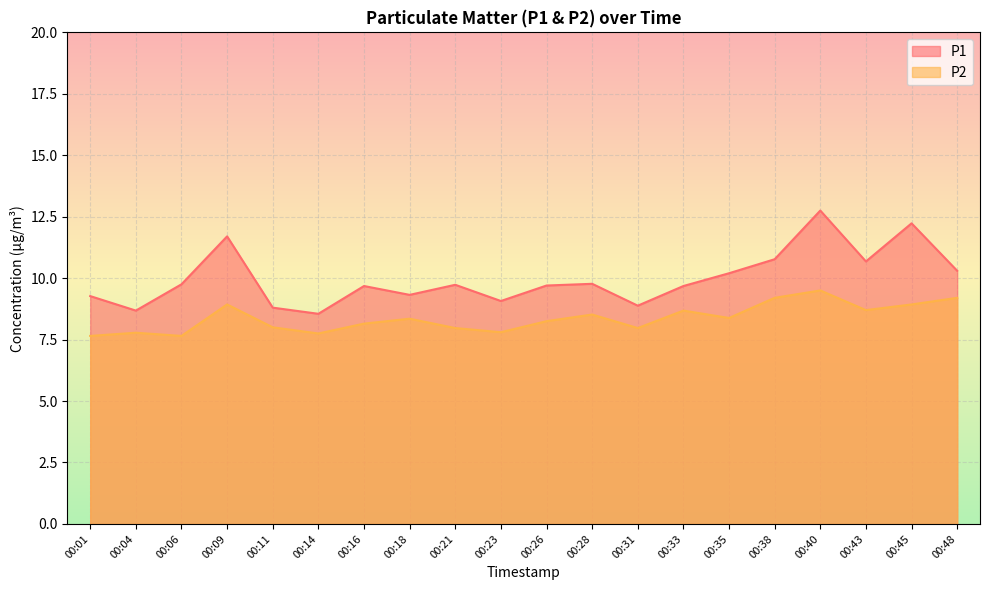

Reading left to right, list all the values displayed in this chart.

P1: 00:01=9.3	00:04=8.7	00:06=9.8	00:09=11.7	00:11=8.8	00:14=8.6	00:16=9.7	00:18=9.3	00:21=9.7	00:23=9.1	00:26=9.7	00:28=9.8	00:31=8.9	00:33=9.7	00:35=10.2	00:38=10.8	00:40=12.8	00:43=10.7	00:45=12.2	00:48=10.3
P2: 00:01=7.7	00:04=7.8	00:06=7.7	00:09=8.9	00:11=8.0	00:14=7.8	00:16=8.2	00:18=8.3	00:21=8.0	00:23=7.8	00:26=8.2	00:28=8.5	00:31=8.0	00:33=8.7	00:35=8.4	00:38=9.2	00:40=9.5	00:43=8.7	00:45=8.9	00:48=9.2